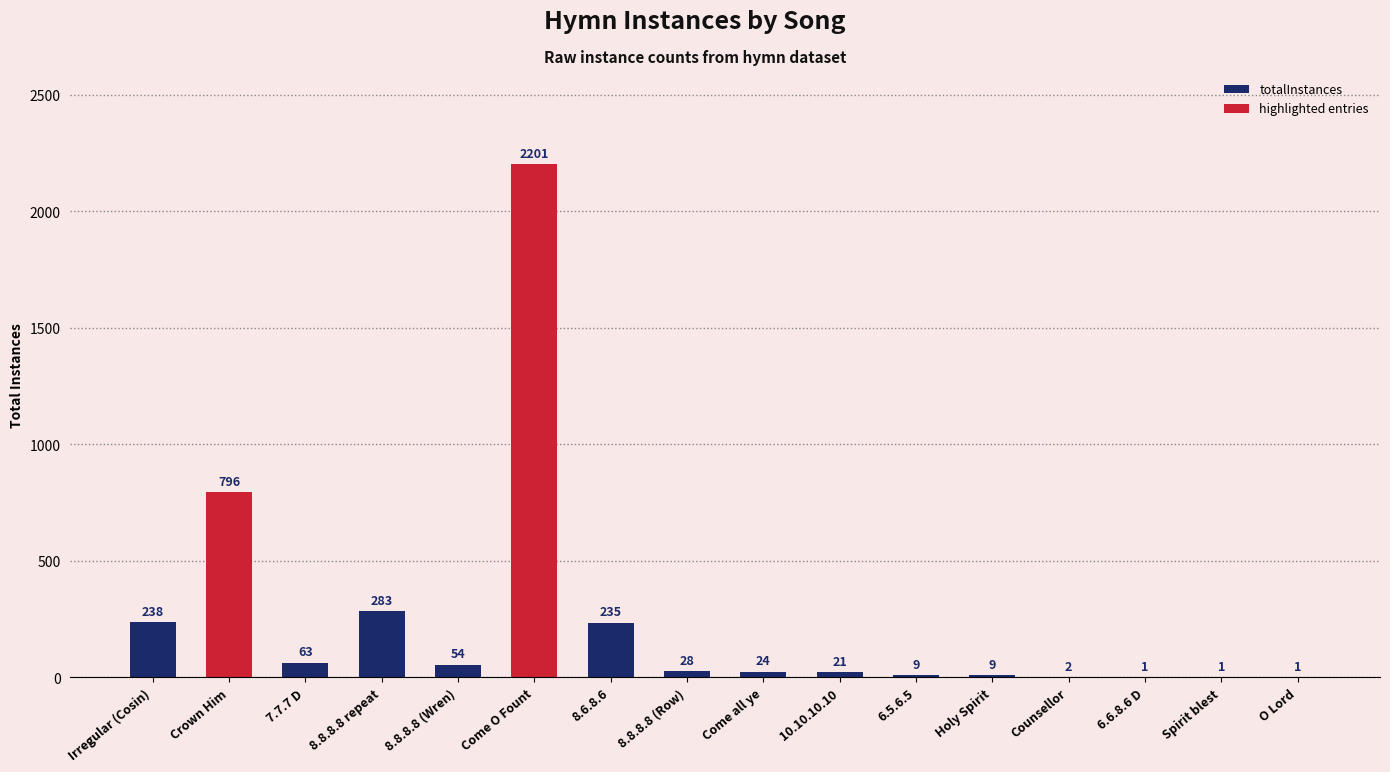

Rank the categories by value from highest to lowest.

Come O Fount, Crown Him, 8.8.8.8 repeat, Irregular (Cosin), 8.6.8.6, 7.7.7 D, 8.8.8.8 (Wren), 8.8.8.8 (Row), Come all ye, 10.10.10.10, 6.5.6.5, Holy Spirit, Counsellor, 6.6.8.6 D, Spirit blest, O Lord